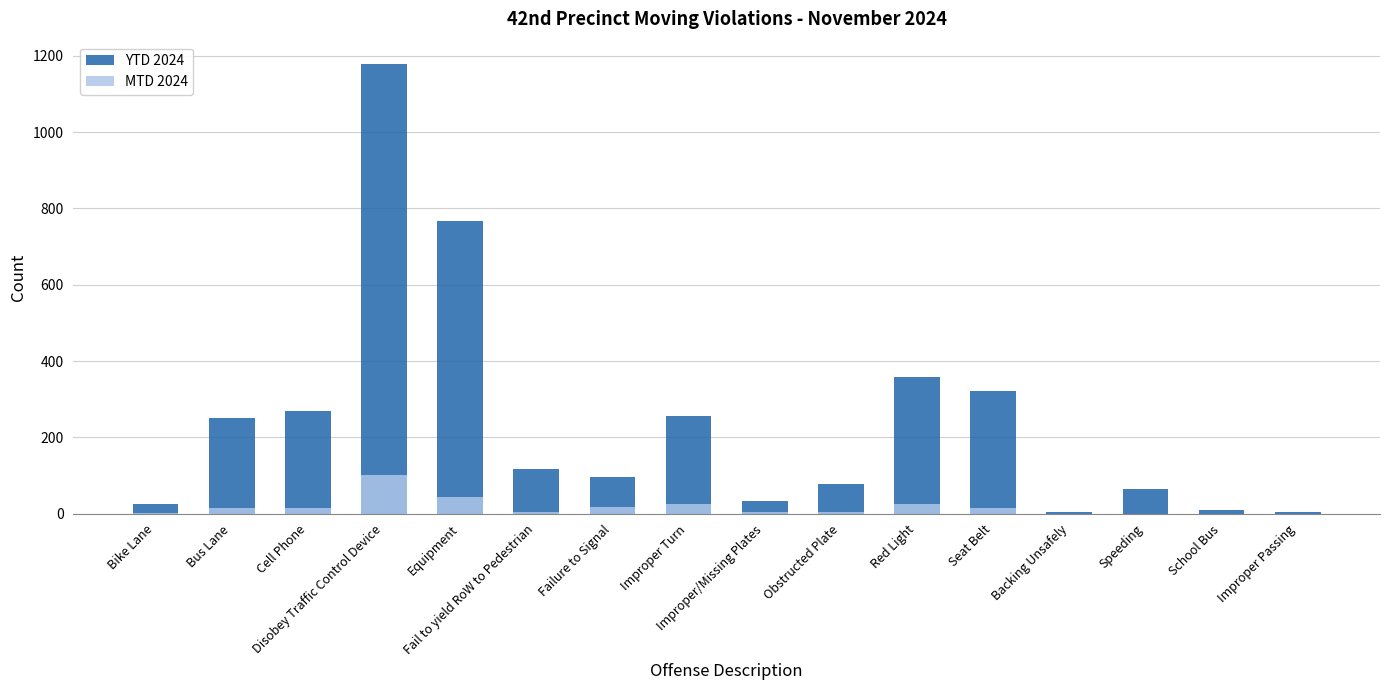

How many data points does each series have?

16